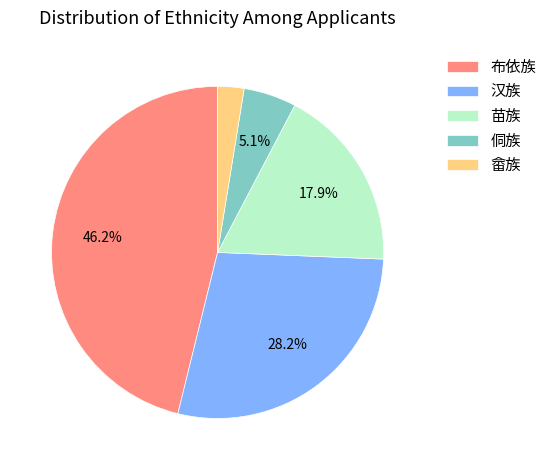

What percentage is the 侗族 slice, to the nearest percent?

5%